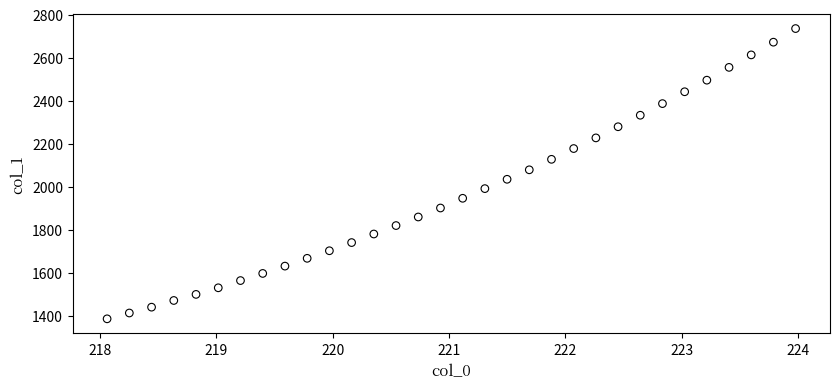

What is the range of Y values (max minus min)?

1350.0